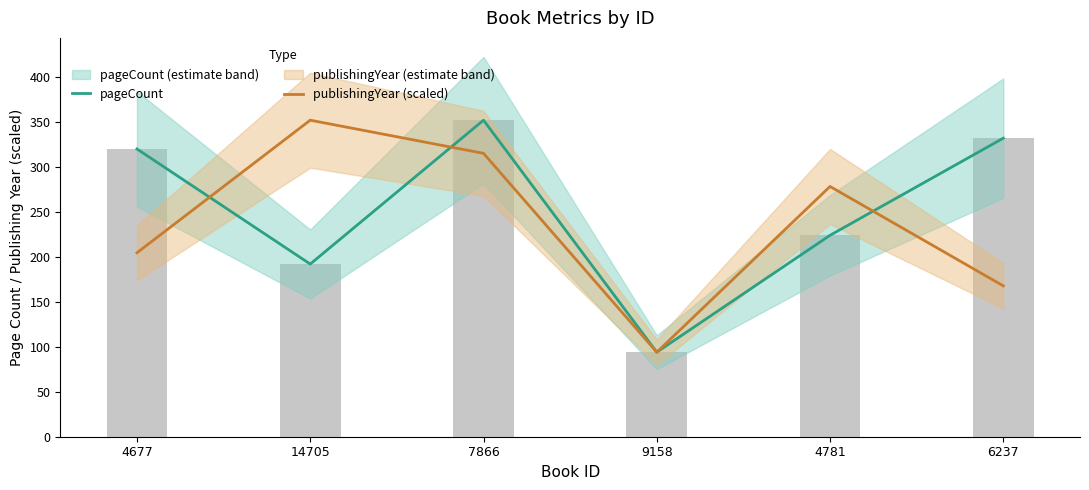

How many values in the publishingYear (scaled) series are below 278?

3